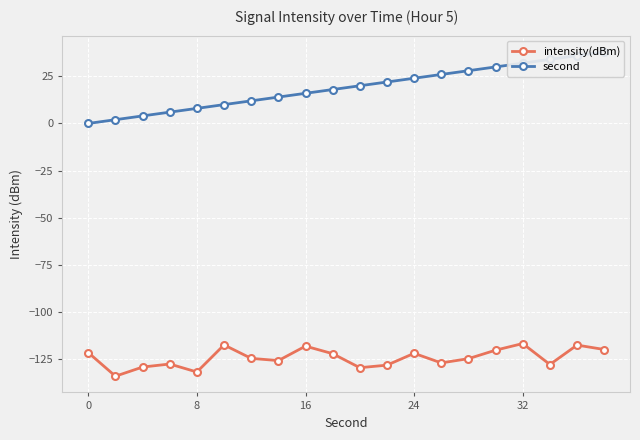

Is this an area chart (filled region under the line)?

No